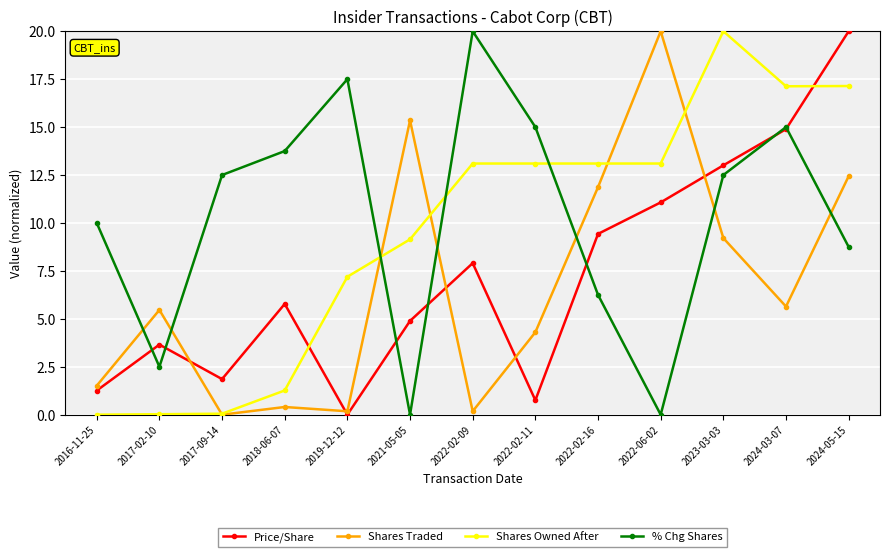

How many categories are shown in the chart?

13